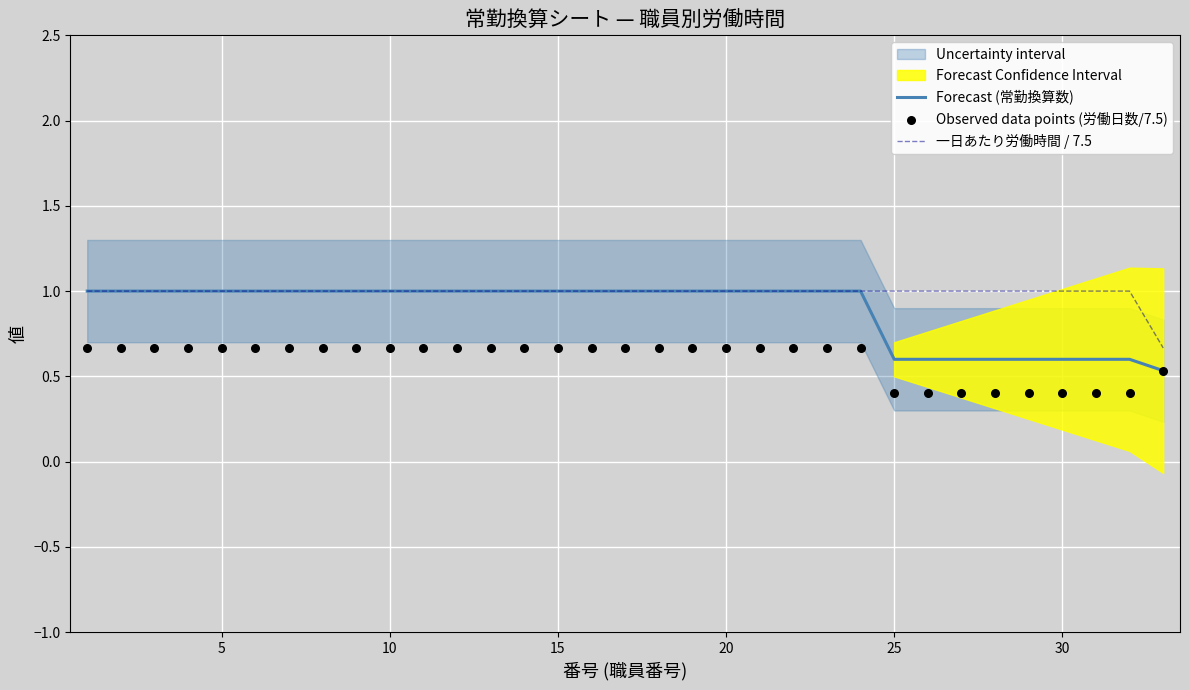

What is the maximum value for 一日あたり労働時間 / 7.5?

1.0